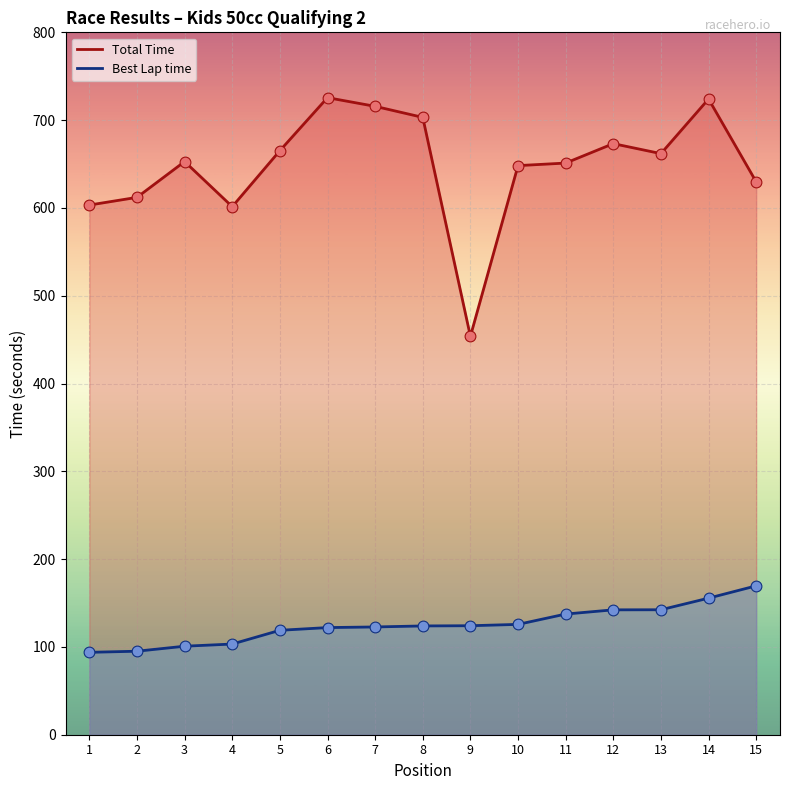

What is the total value across all series at 9?

577.9